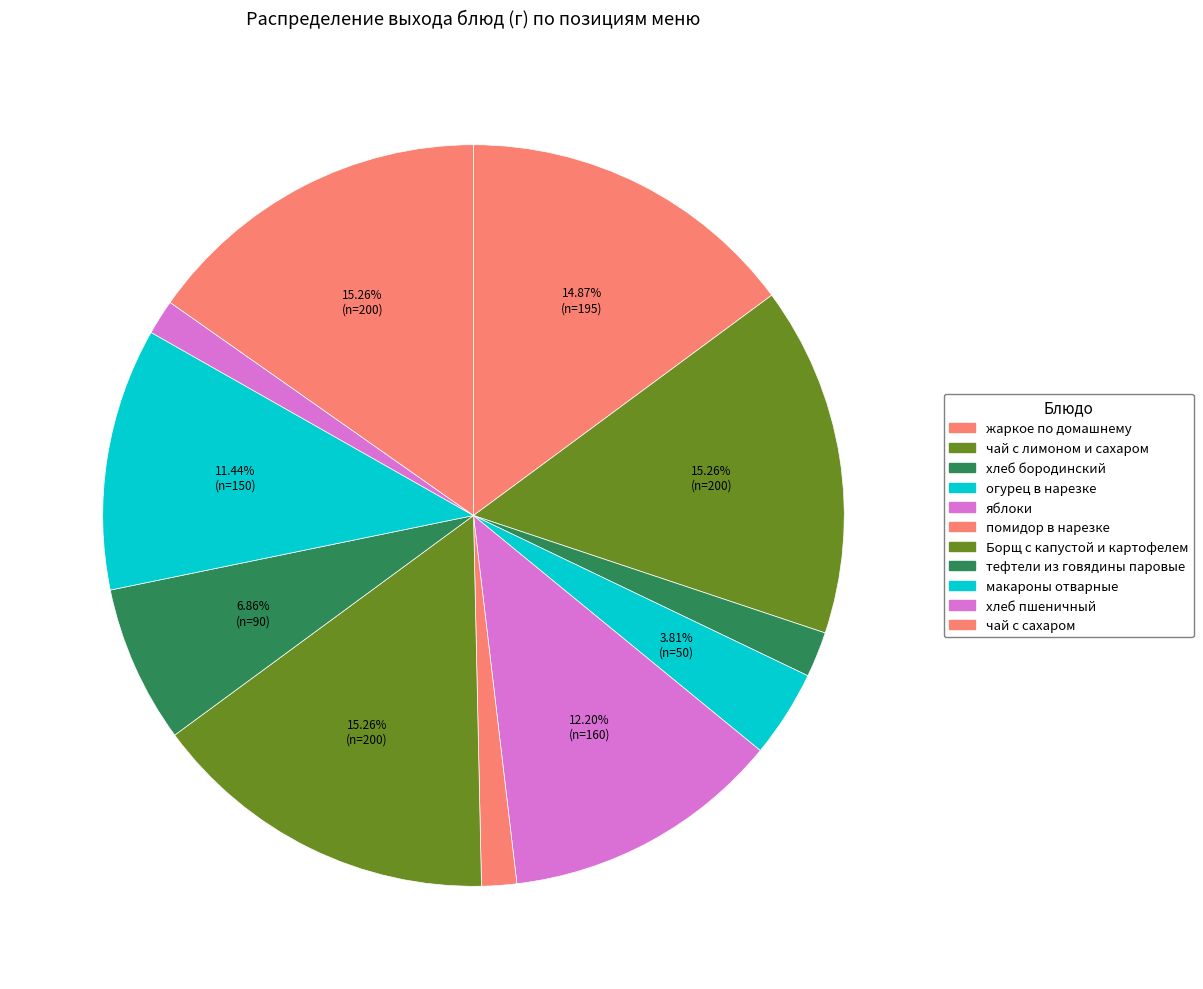

To the nearest percent, what portion does макароны отварные represent?

11%